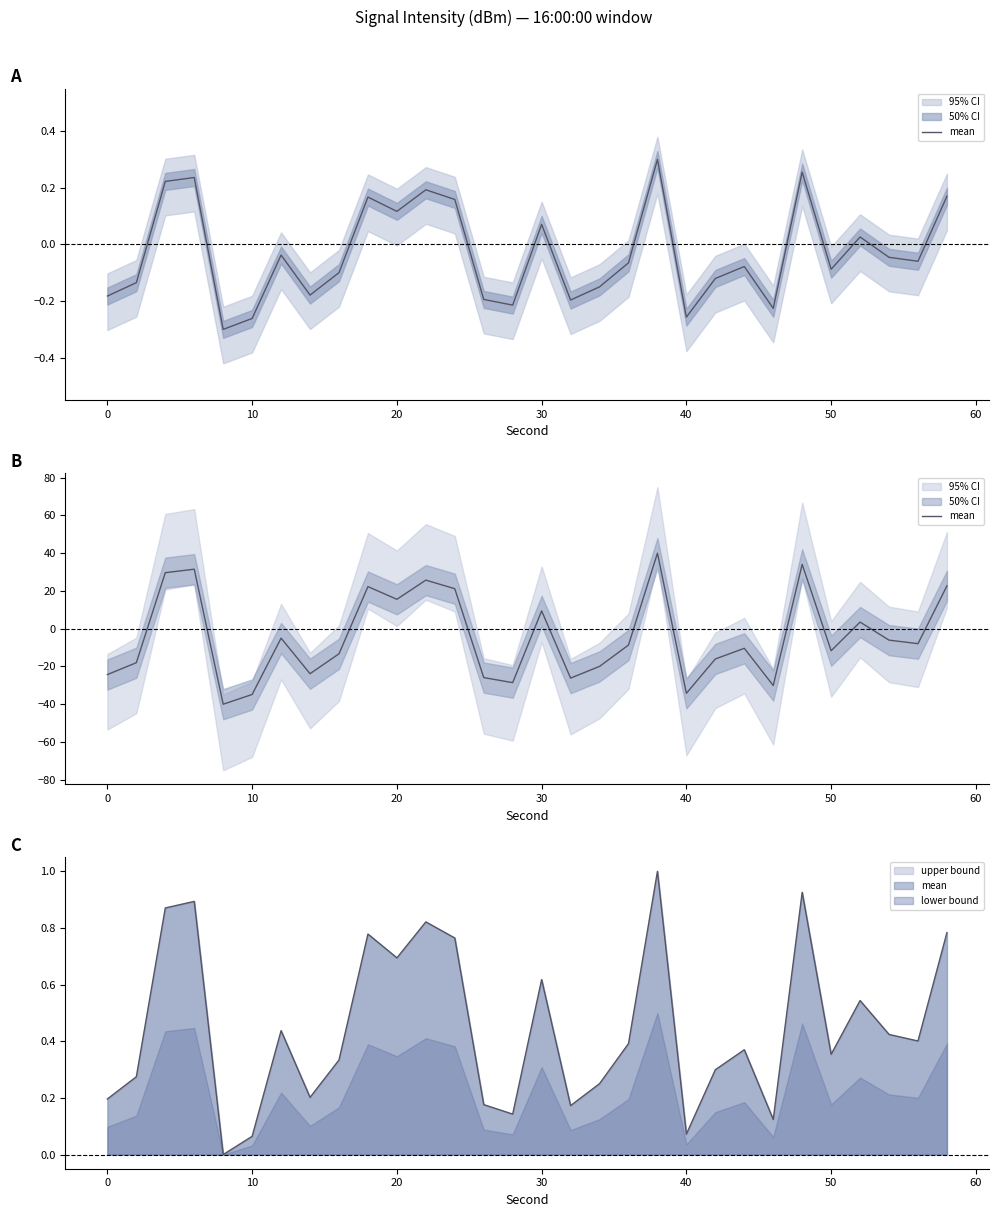

How many values are below -8?

16